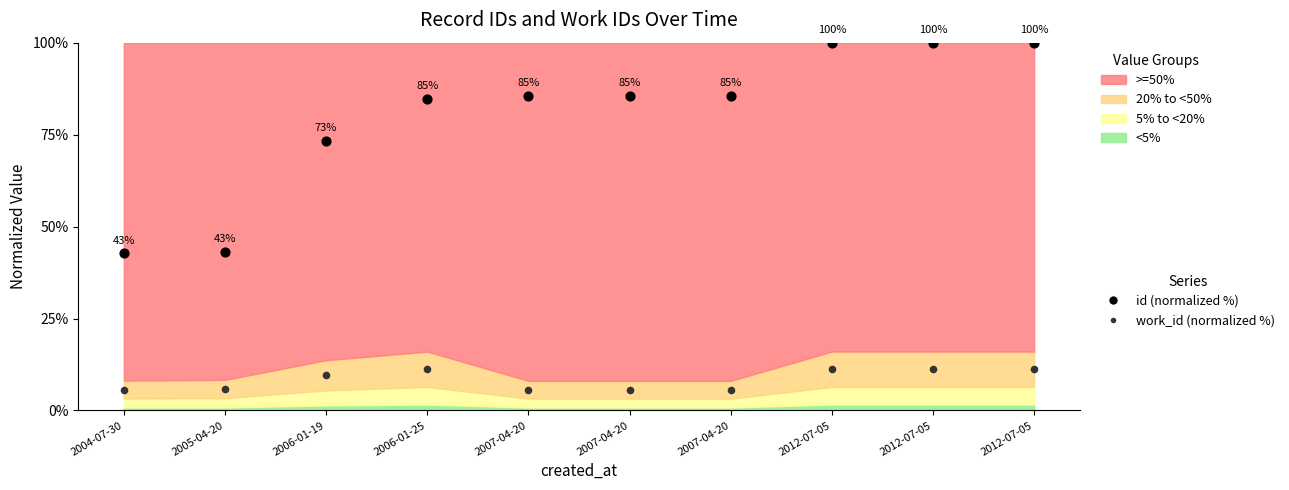

In the id (normalized %) series, what Y value is closest to 71?

73.2